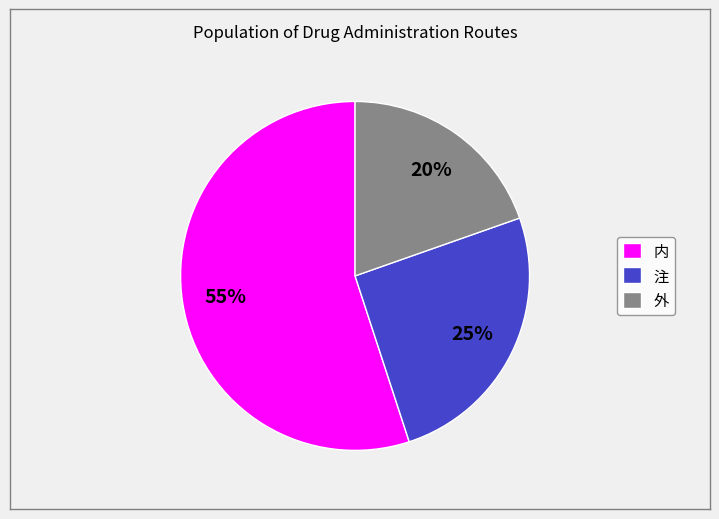

To the nearest percent, what is the combined percentage of 外 and 注?

45%